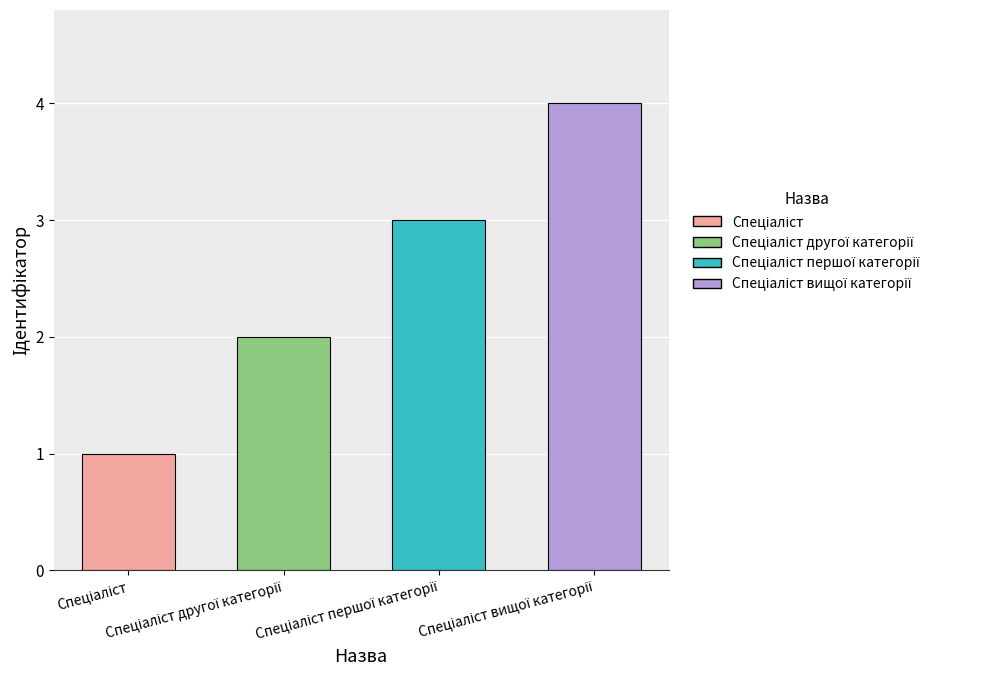

What is the maximum value shown in the chart?

4